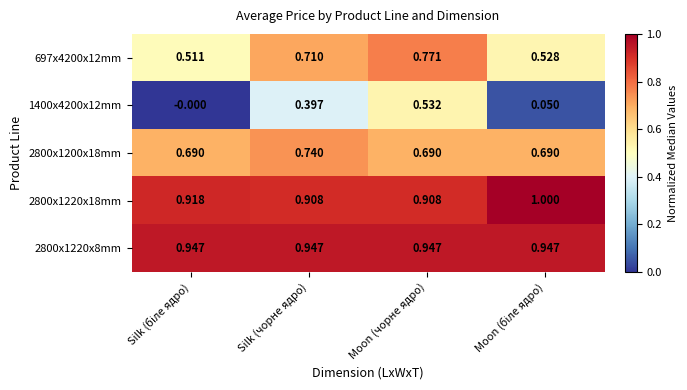

At which label does 697x4200x12mm reach its peak?

Moon (чорне ядро)